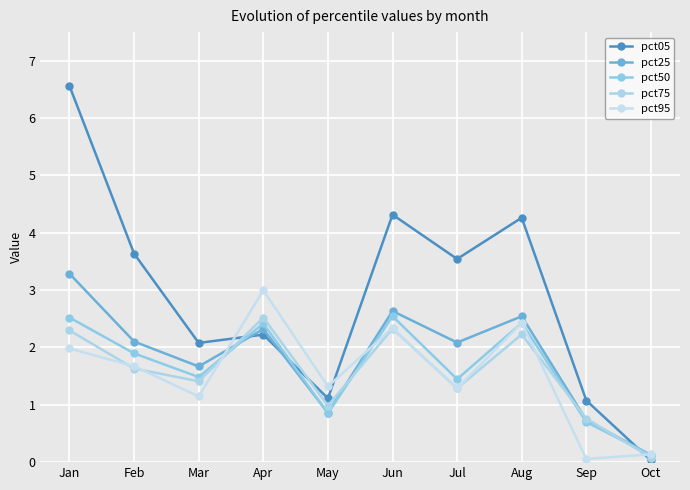

Count the number of data series in this chart.

5